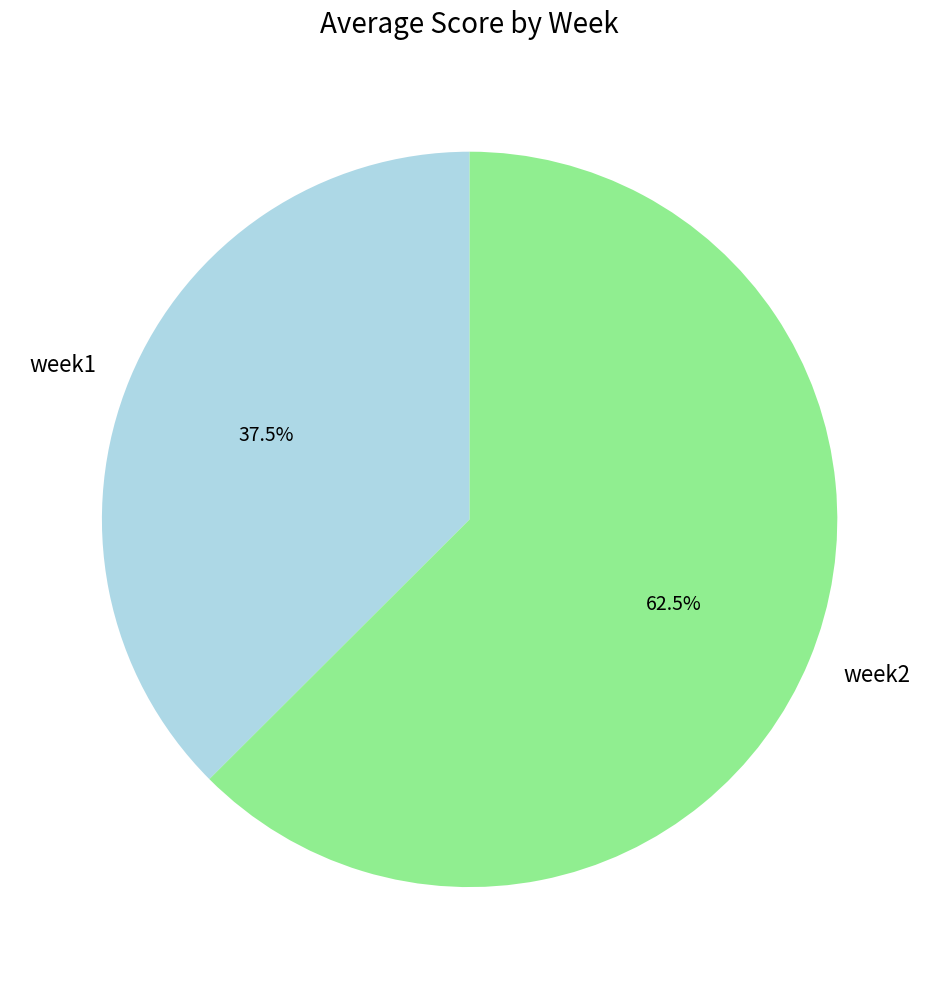

Which category has the smallest portion of the pie?

week1